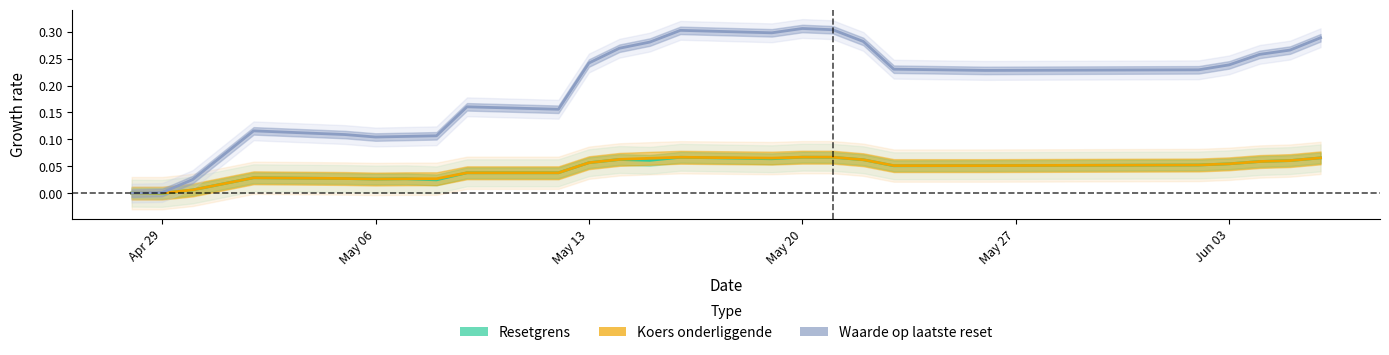

At which category does Resetgrens (Estimate) reach its first local valley?

Apr 29